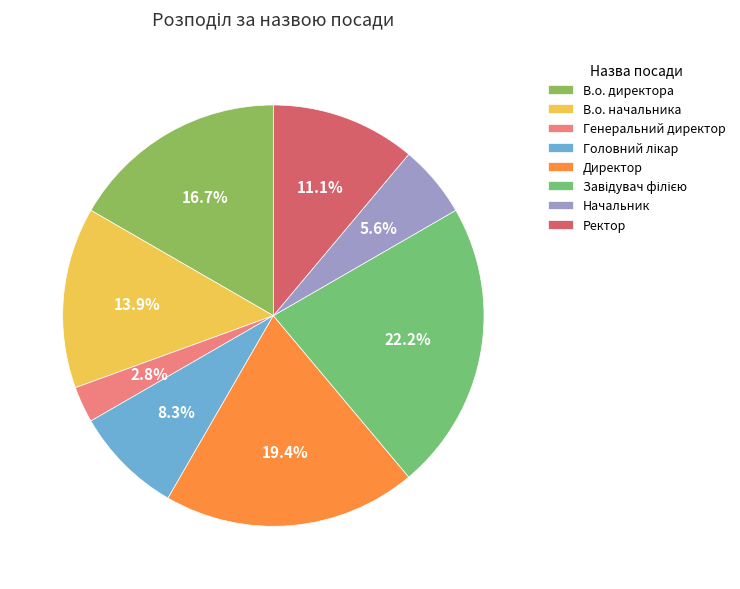

Combined, what portion of the pie is В.о. директора and Ректор?

27.8%